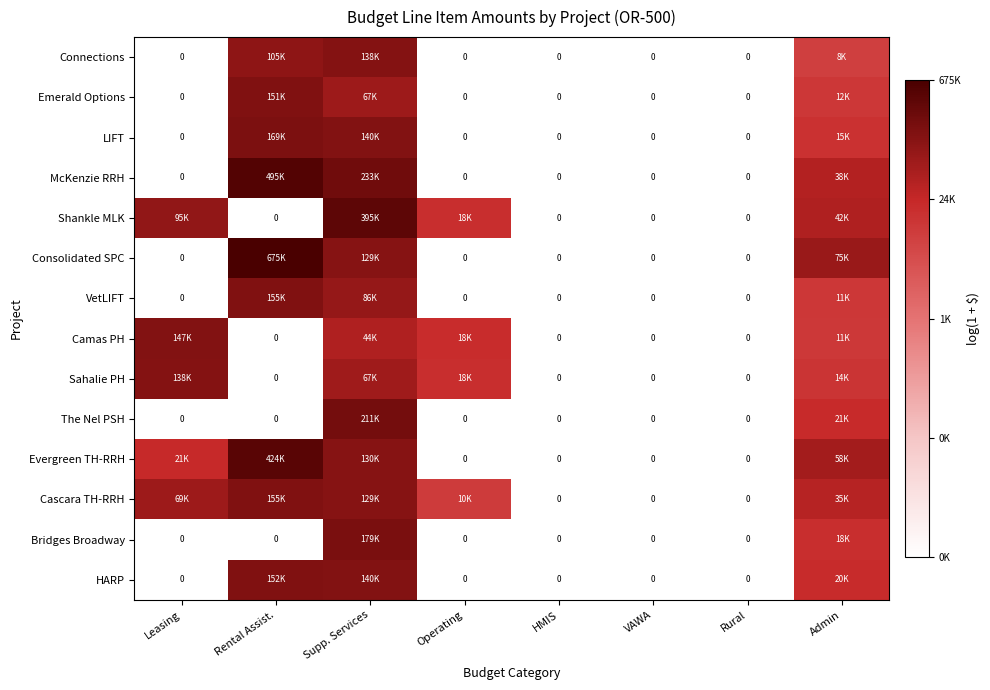

List the labels in order of LIFT value, largest first.

Rental Assist., Supp. Services, Admin, Leasing, Operating, HMIS, VAWA, Rural